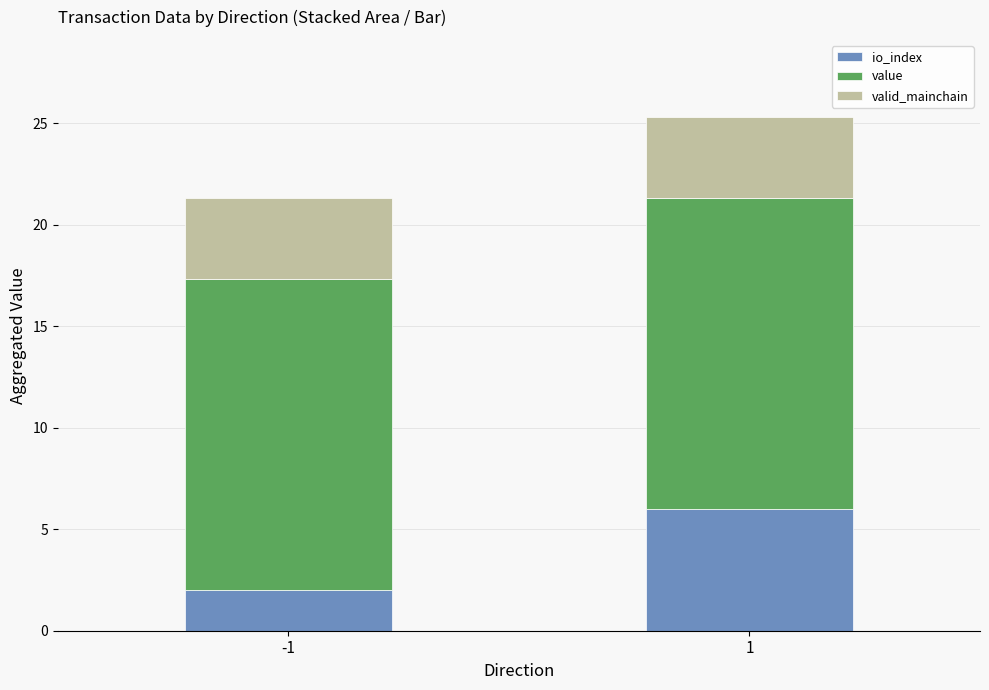

What is the total value across all series at -1?

21.3